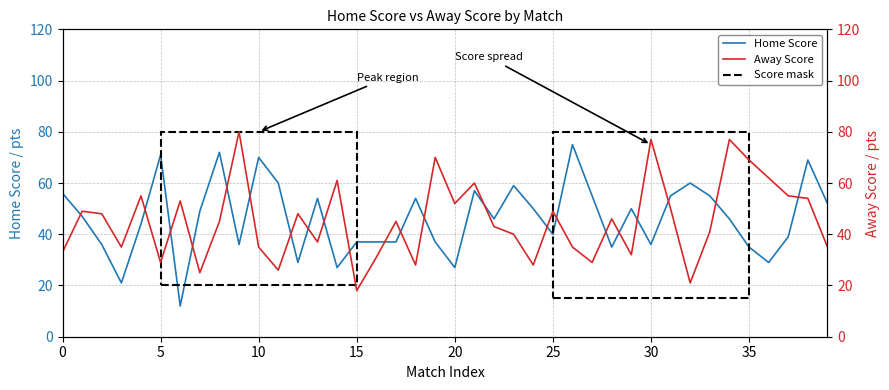

What is the label of the 25th point from the left?

24